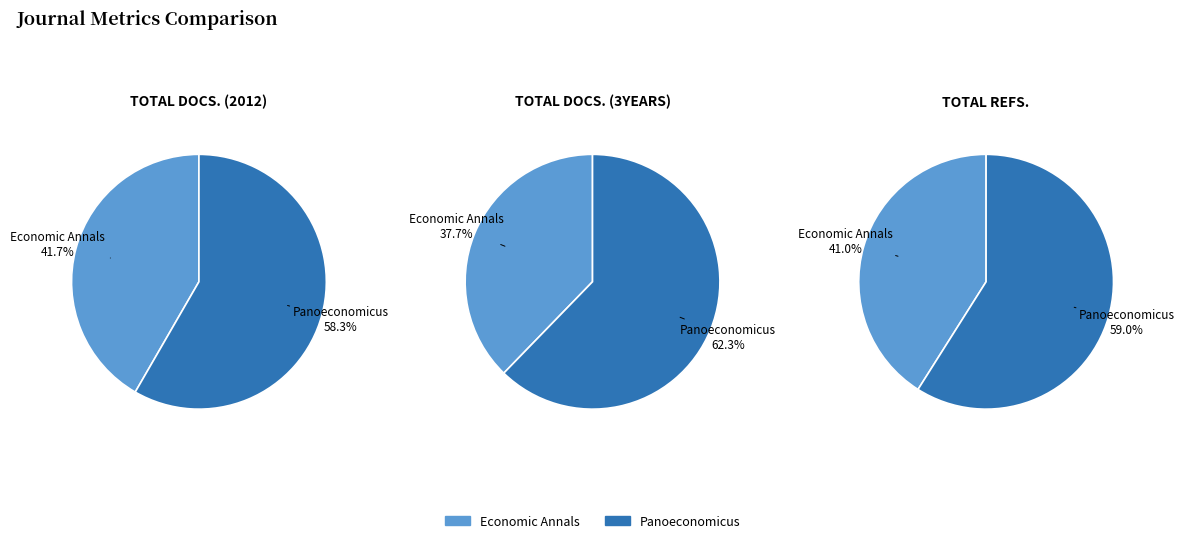

The Panoeconomicus slice represents 59% of the pie. True or false?

True